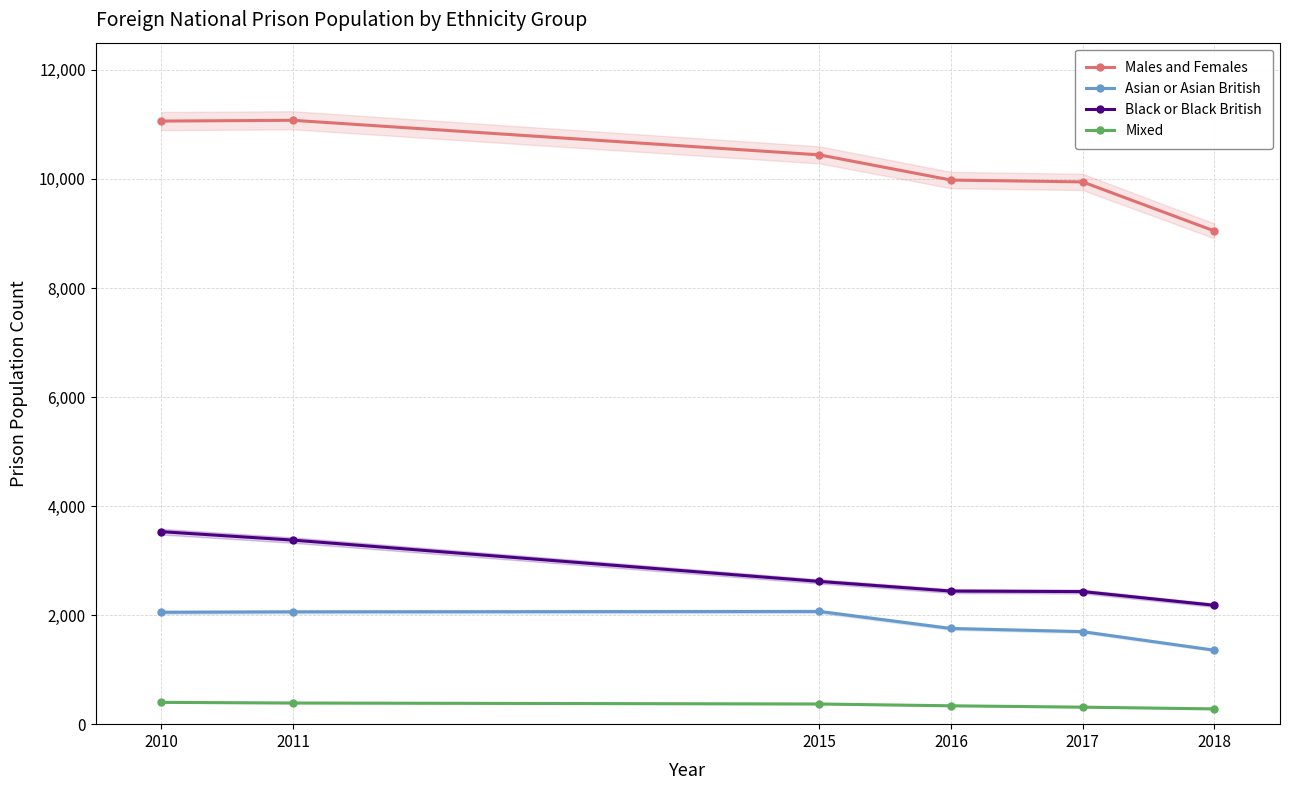

At which label does Mixed reach its peak?

2010